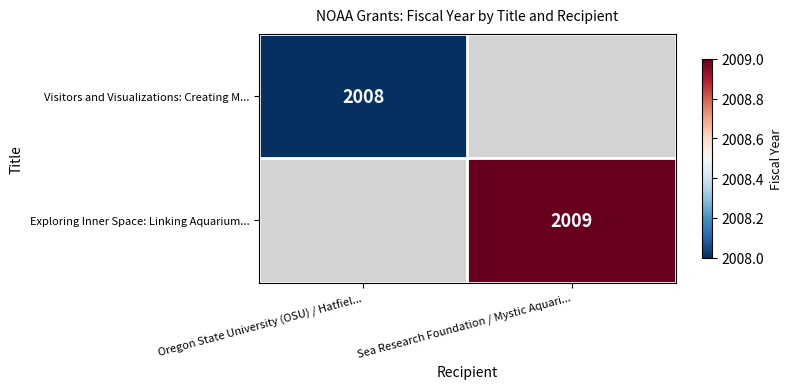

Is the value of Exploring Inner Space: Linking Aquarium... at Sea Research Foundation / Mystic Aquari... greater than the value of Visitors and Visualizations: Creating M... at Oregon State University (OSU) / Hatfiel...?

Yes